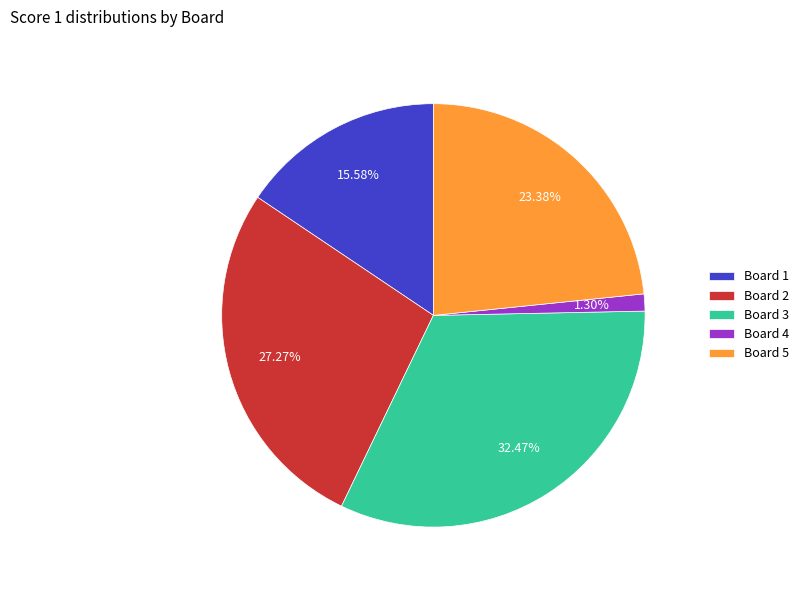

Is the sum of Board 5 and Board 2 greater than half?

Yes